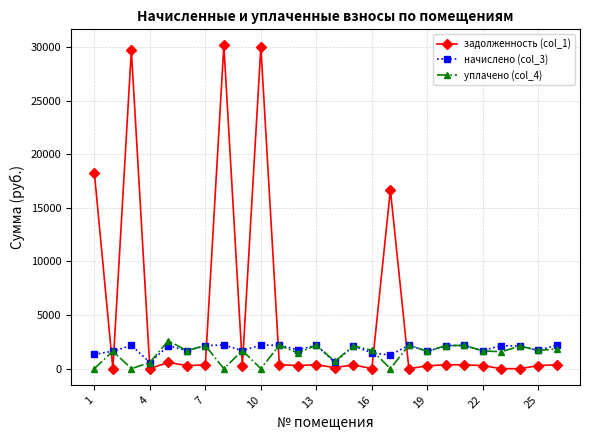

What is the difference between the second highest and minimum values in the уплачено (col_4) series?

2191.0